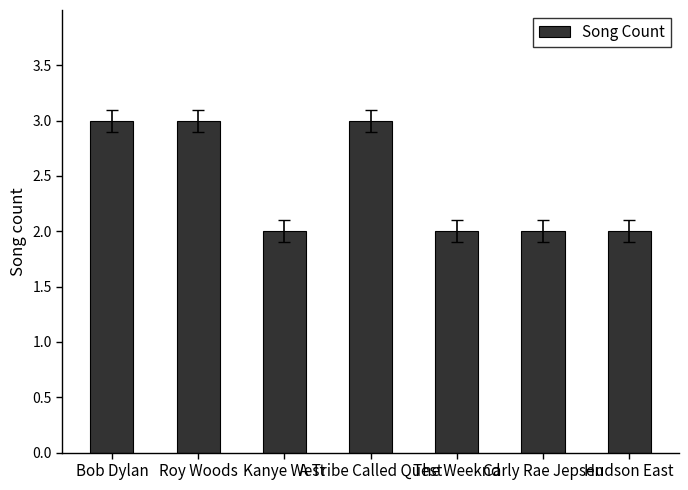

What is the greatest value displayed?

3